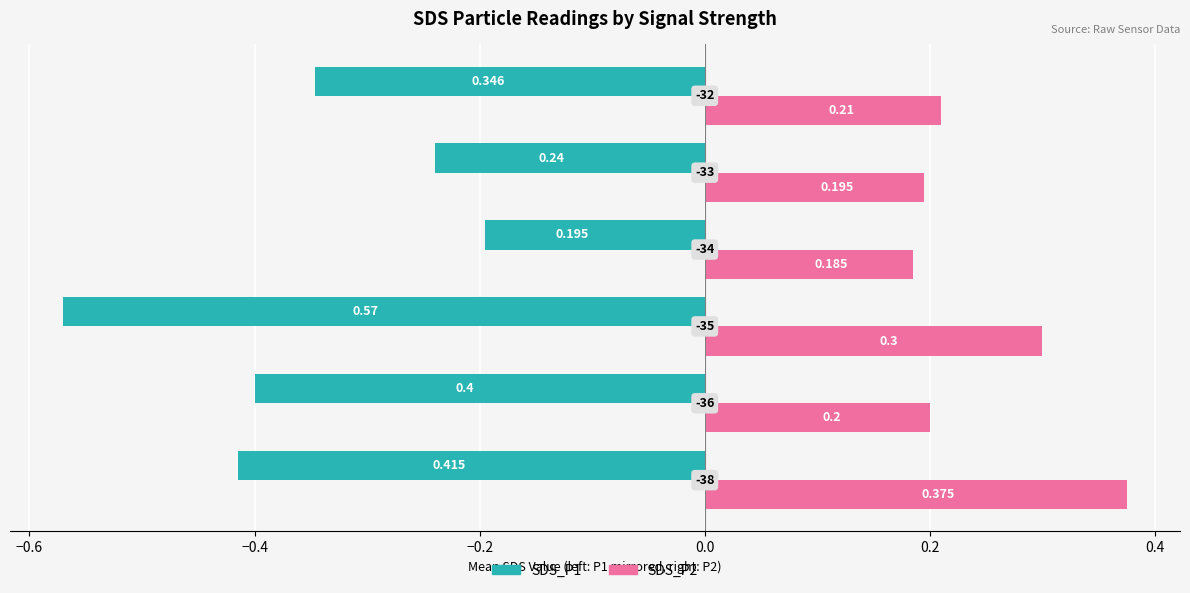

What are all the series names shown in the legend?

SDS_P1, SDS_P2